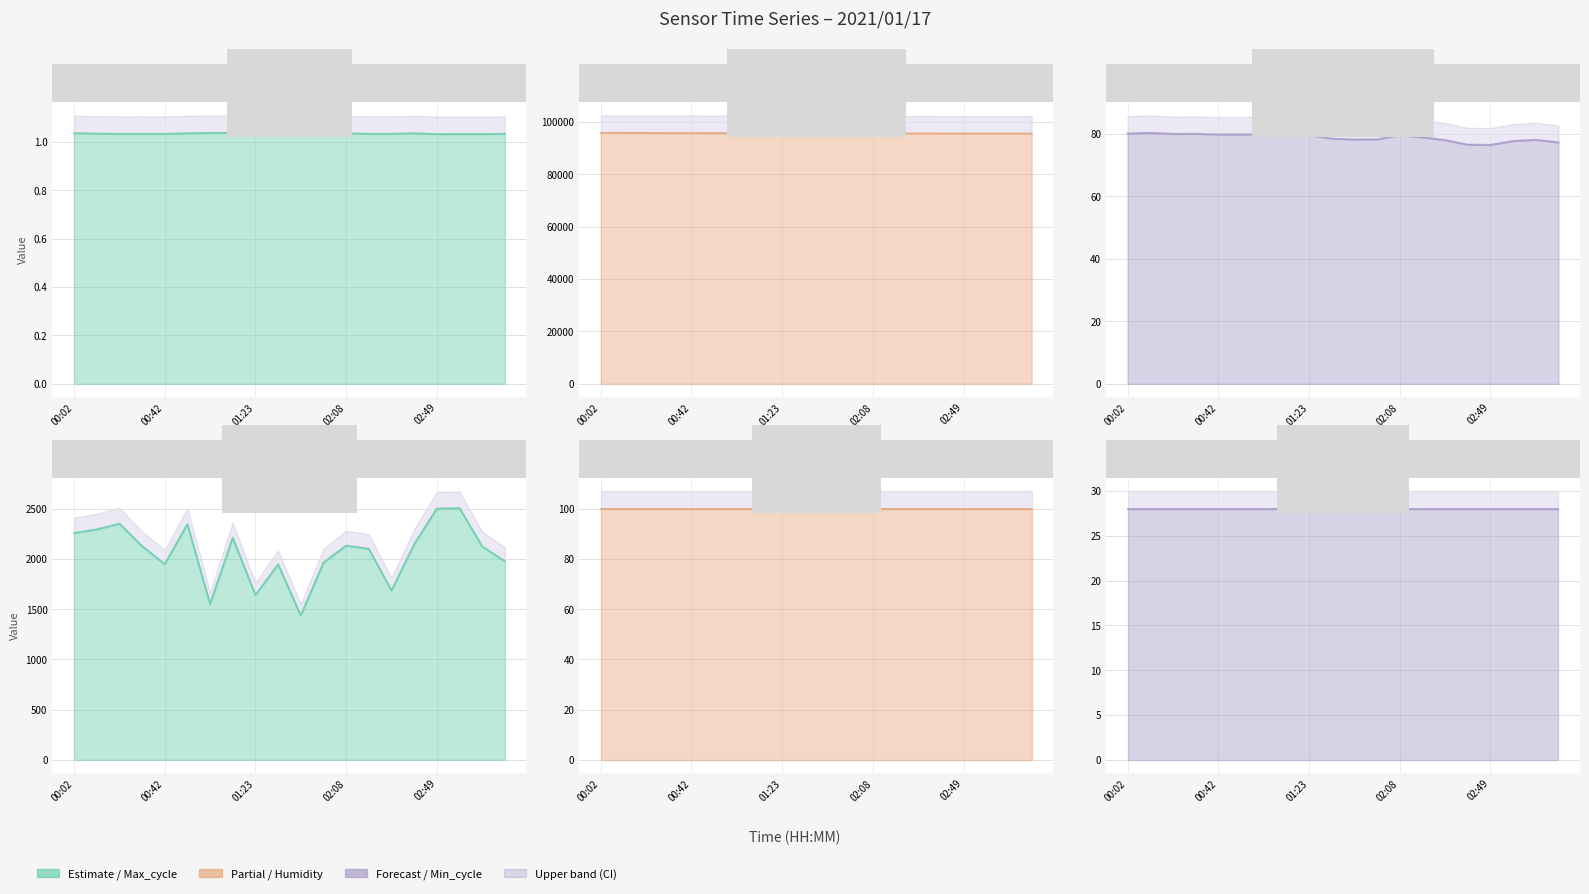

True or false: BME280_humidity line has more than 2 interior local peaks.

True